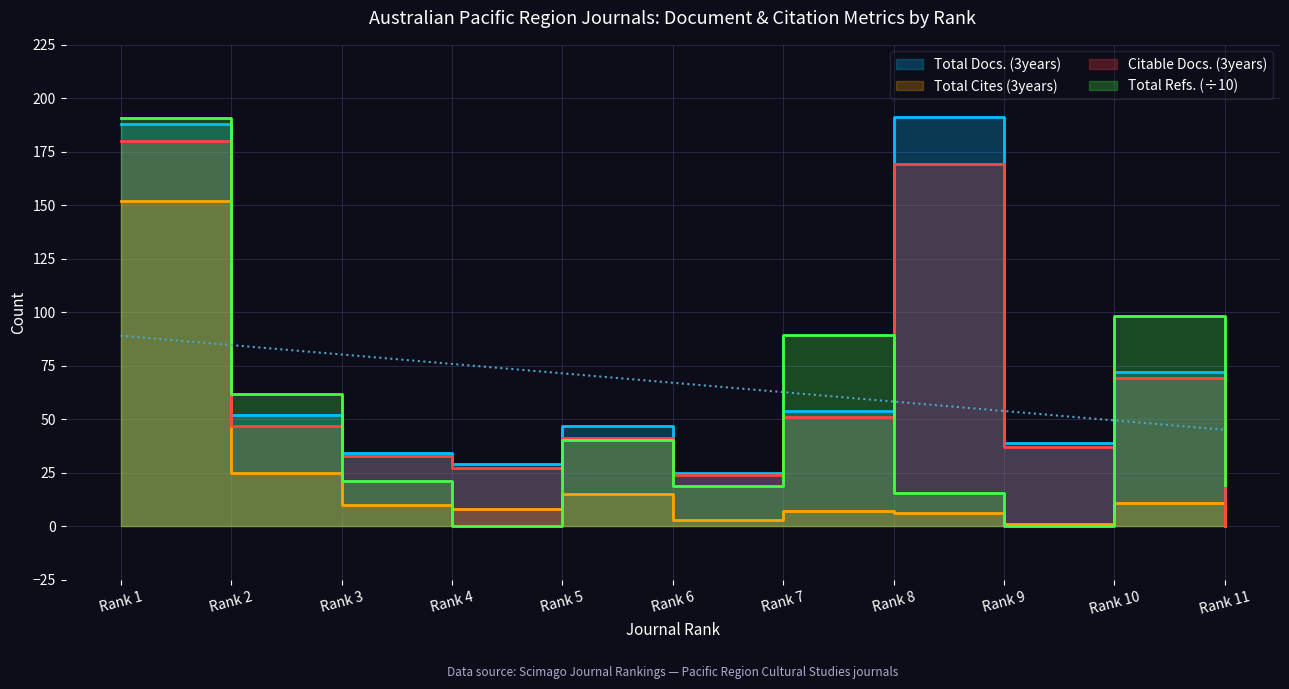

Which category has the highest value in the Citable Docs. (3years) series?

Rank 1